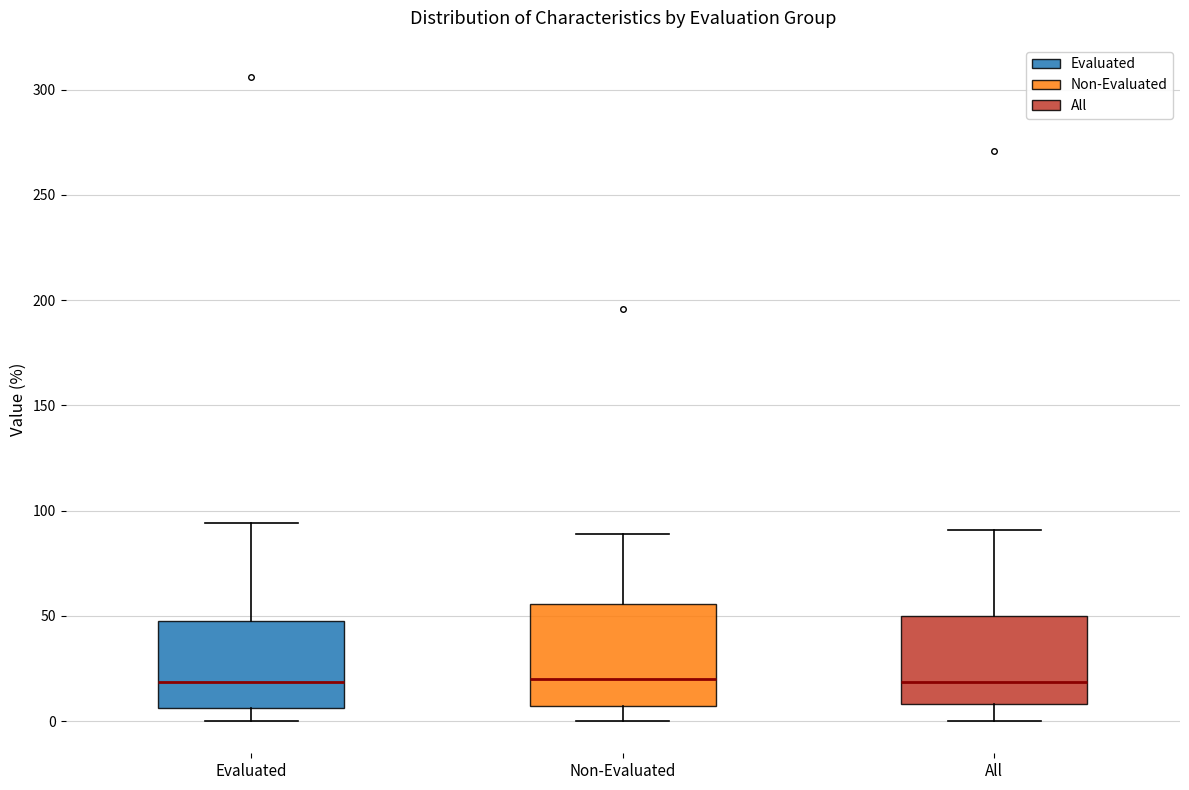

Reading left to right, read every box against the y-axis: the position of its median line, the range the box covers, and the ends of its whiskers. The values are not printed on the chart, so give them approximately, as read against the axis.

Evaluated: median 20, box 5 to 50, whiskers 0 to 95
Non-Evaluated: median 20, box 5 to 55, whiskers 0 to 90
All: median 20, box 10 to 50, whiskers 0 to 90